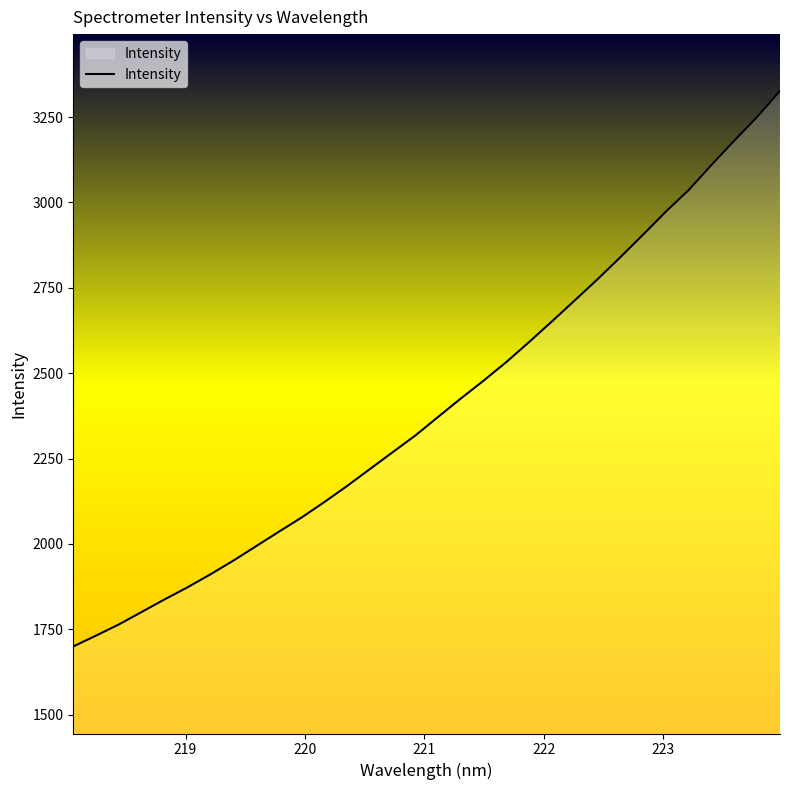

What is the smallest value displayed?

1699.8